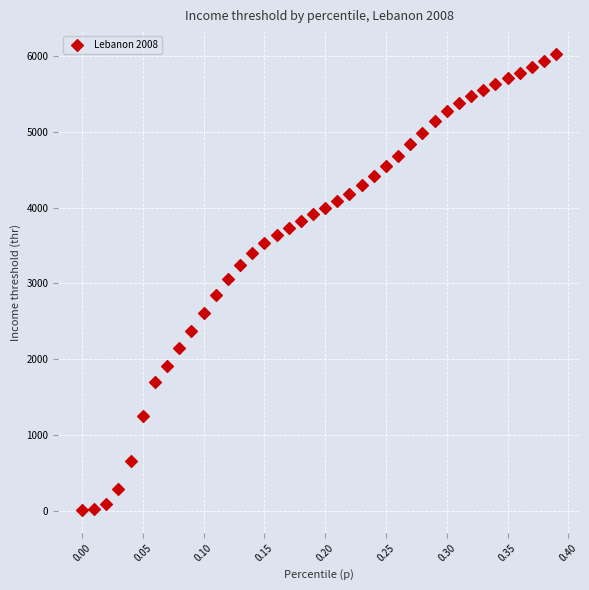

What is the range of Y values (max minus min)?

6025.7